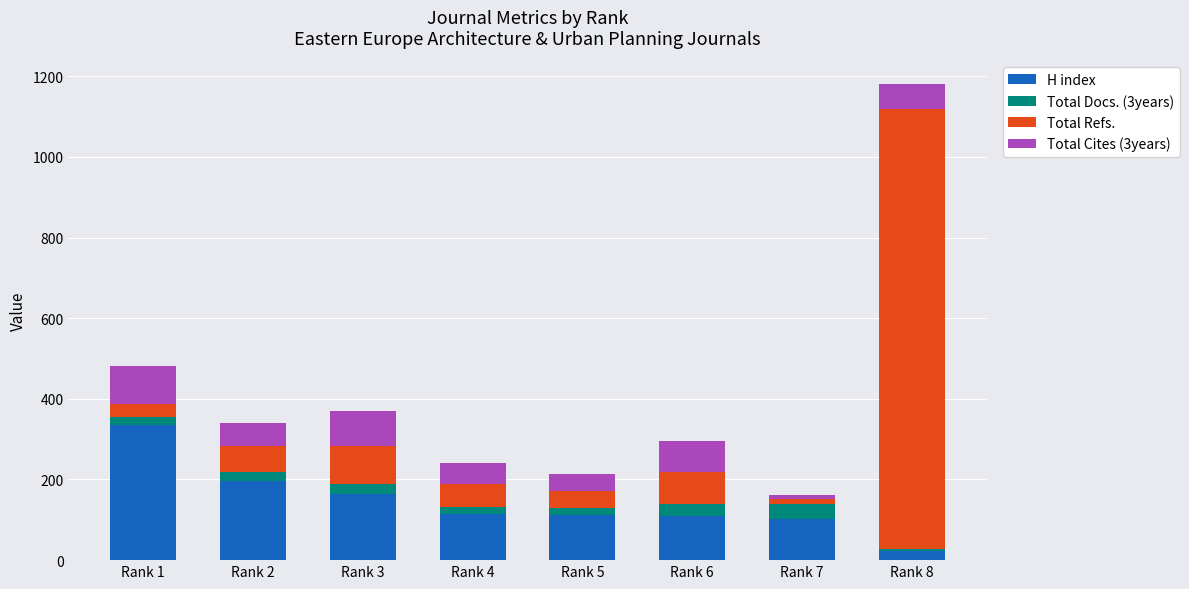

The value of H index at Rank 5 is 111. True or false?

True